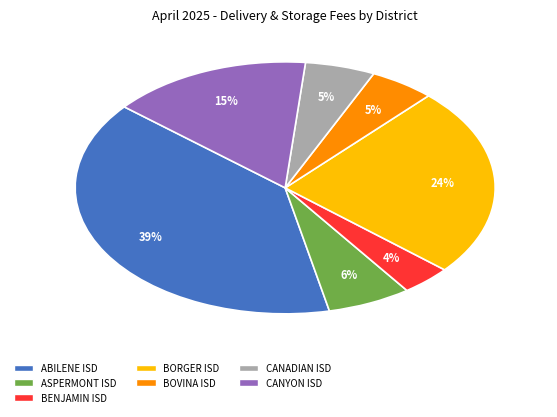

How many slices are in this pie chart?

7